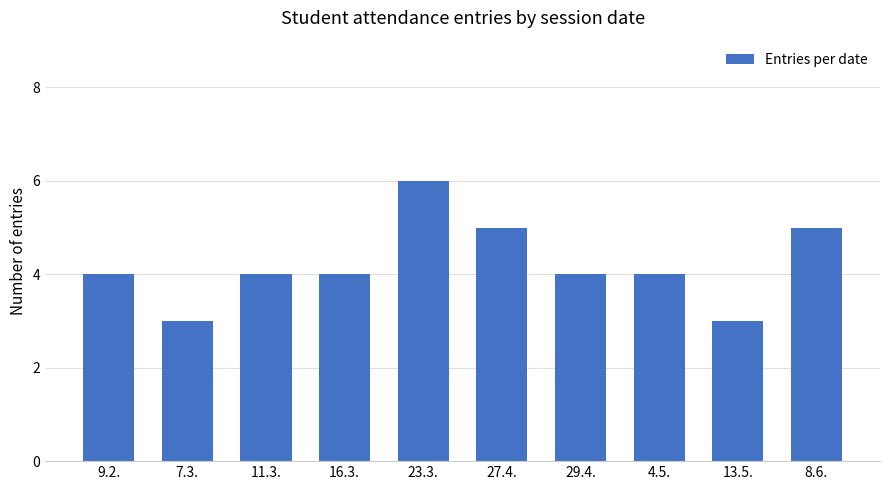

What is the sum of all values?

42